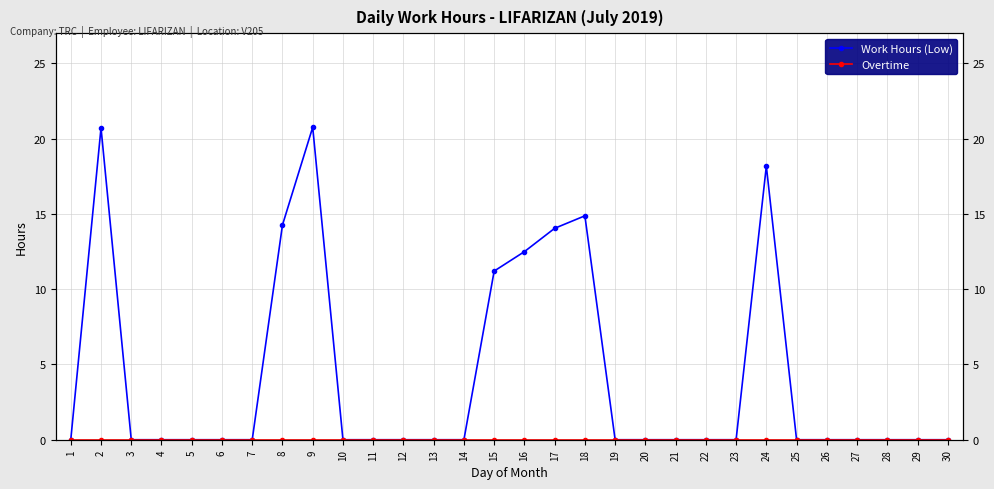

Is the value of Overtime at 21 greater than the value of Work Hours (Low) at 22?

No